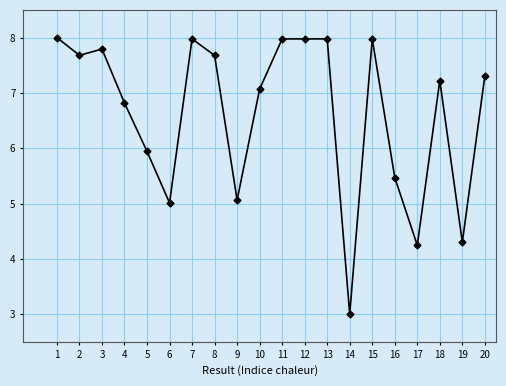

What is the value of the 5th point from the left?

5.9